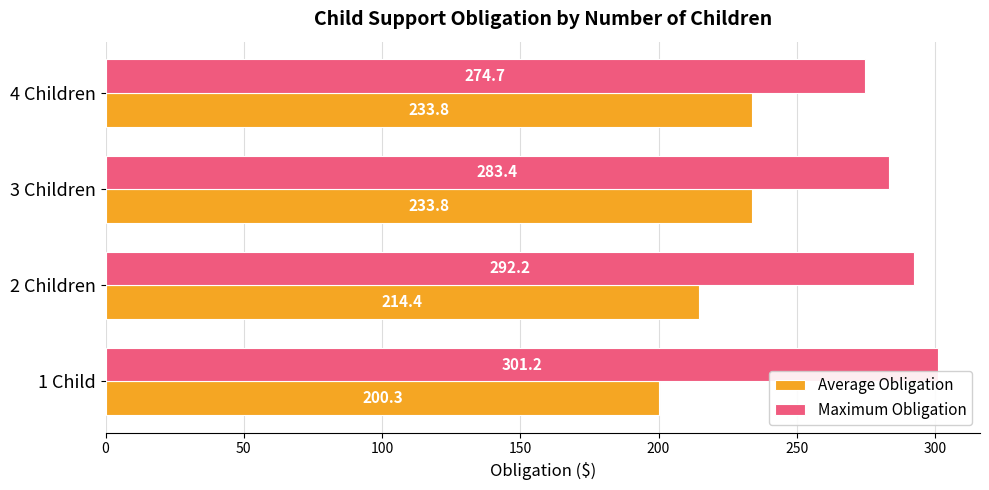

Is it true that Average Obligation equals 375.6 at 2 Children?

False